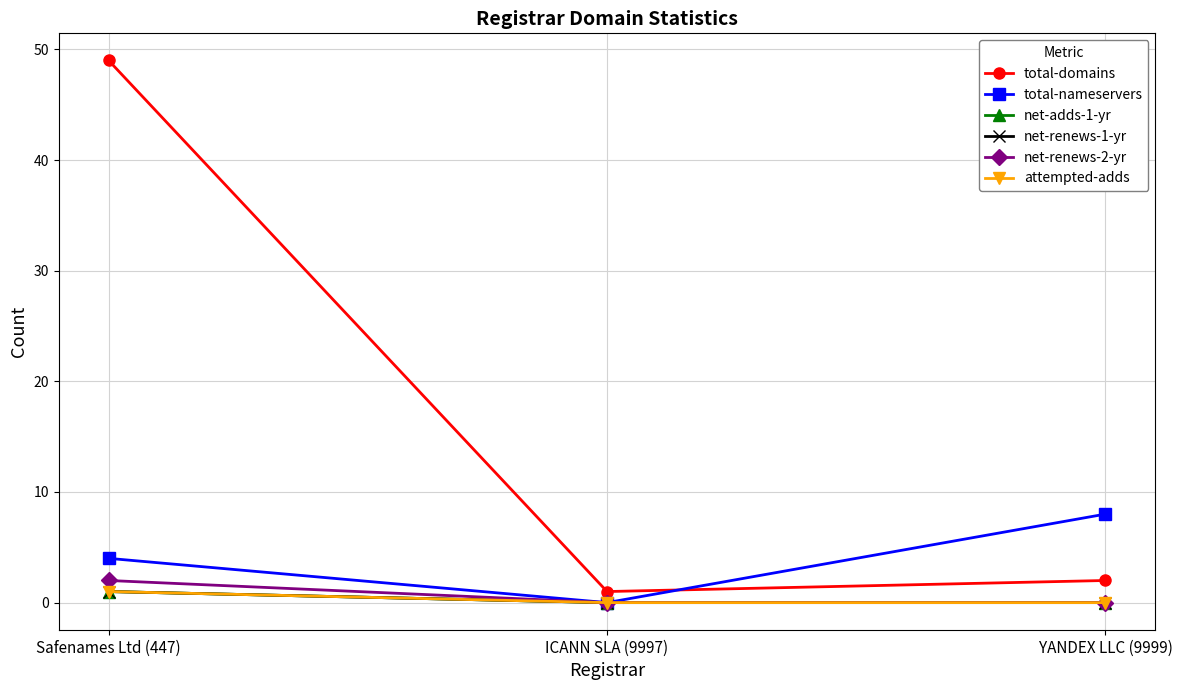

At how many categories does at least one series exceed 28?

1